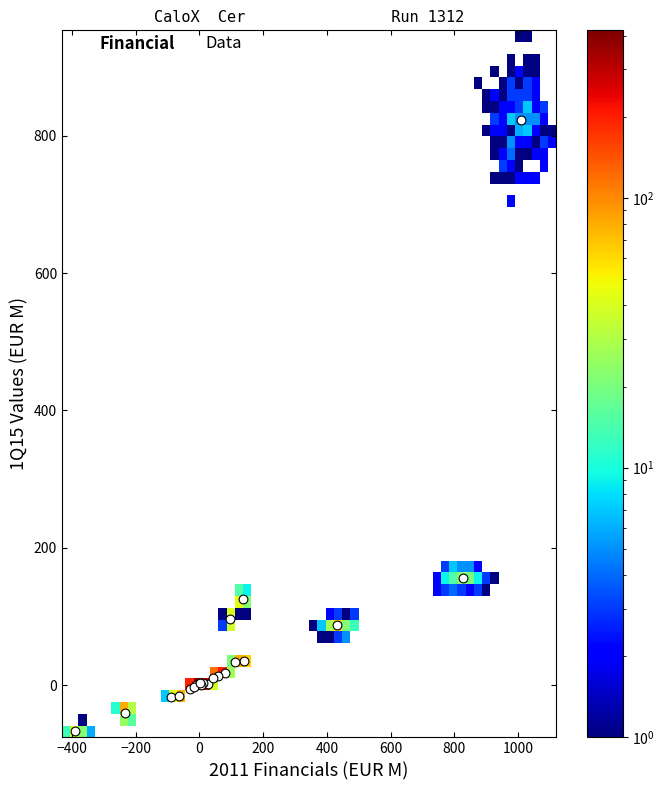

What Y value in the scatter plot is closest to 377?

156.3